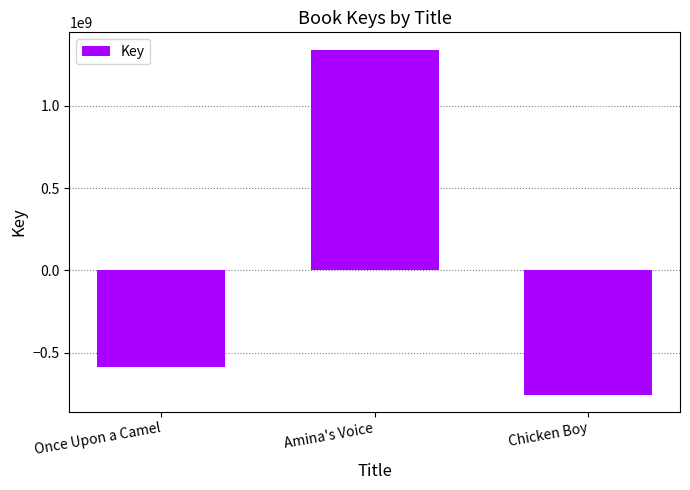

What is the minimum value shown in the chart?

-755204076.3